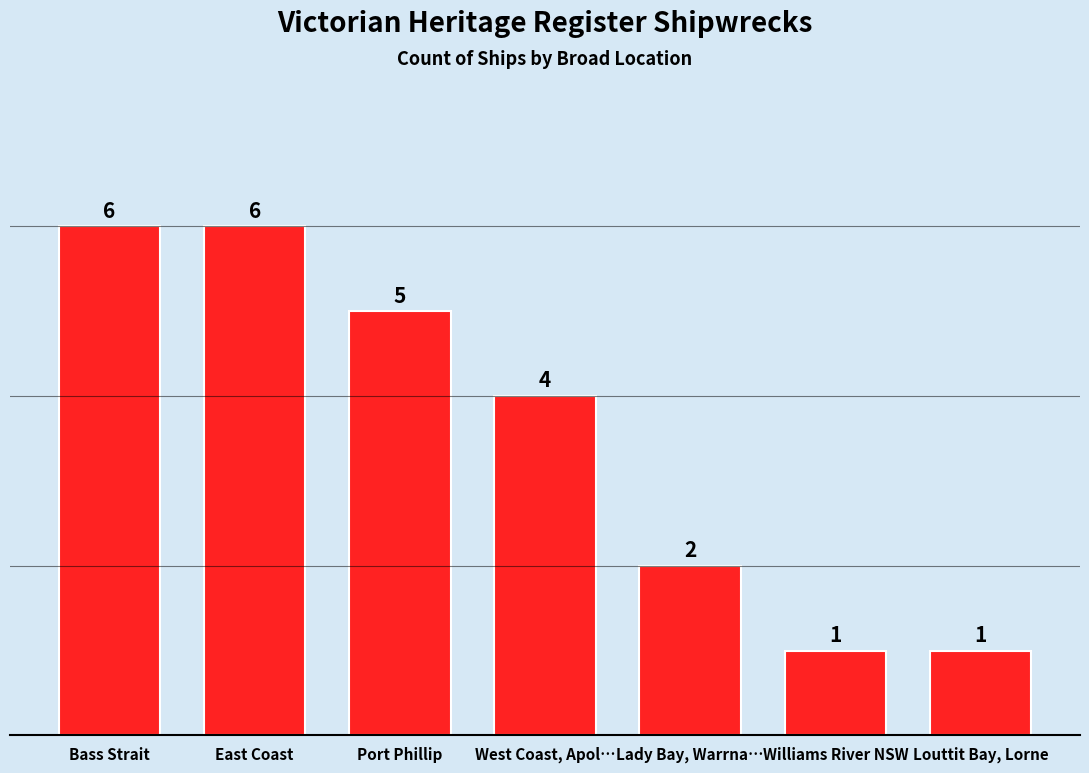

What is the difference between the maximum and minimum values?

5